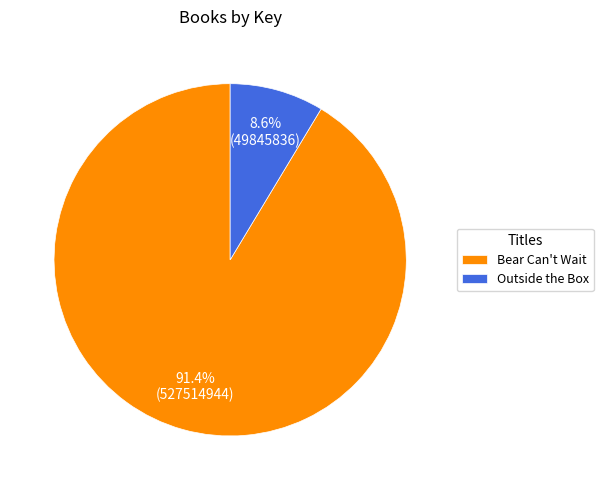

The Bear Can't Wait slice represents 91% of the pie. True or false?

True